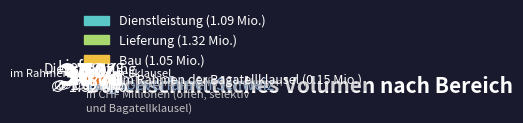

What is the change in value from Dienstleistung to Lieferung?

+0.2